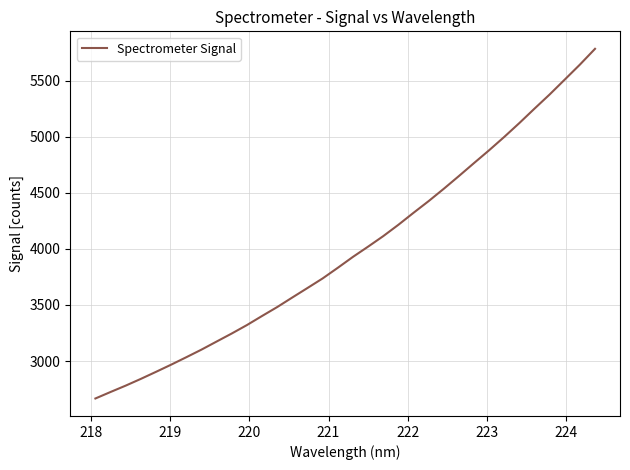

How many lines are shown in the chart?

1